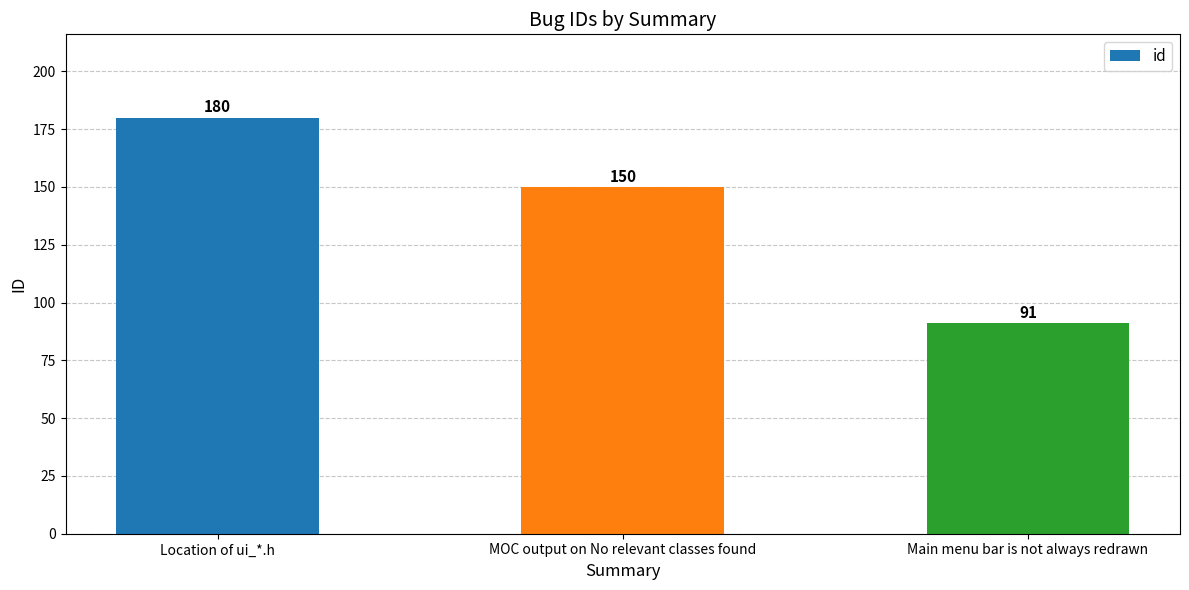

How many values are between 91 and 180?

3